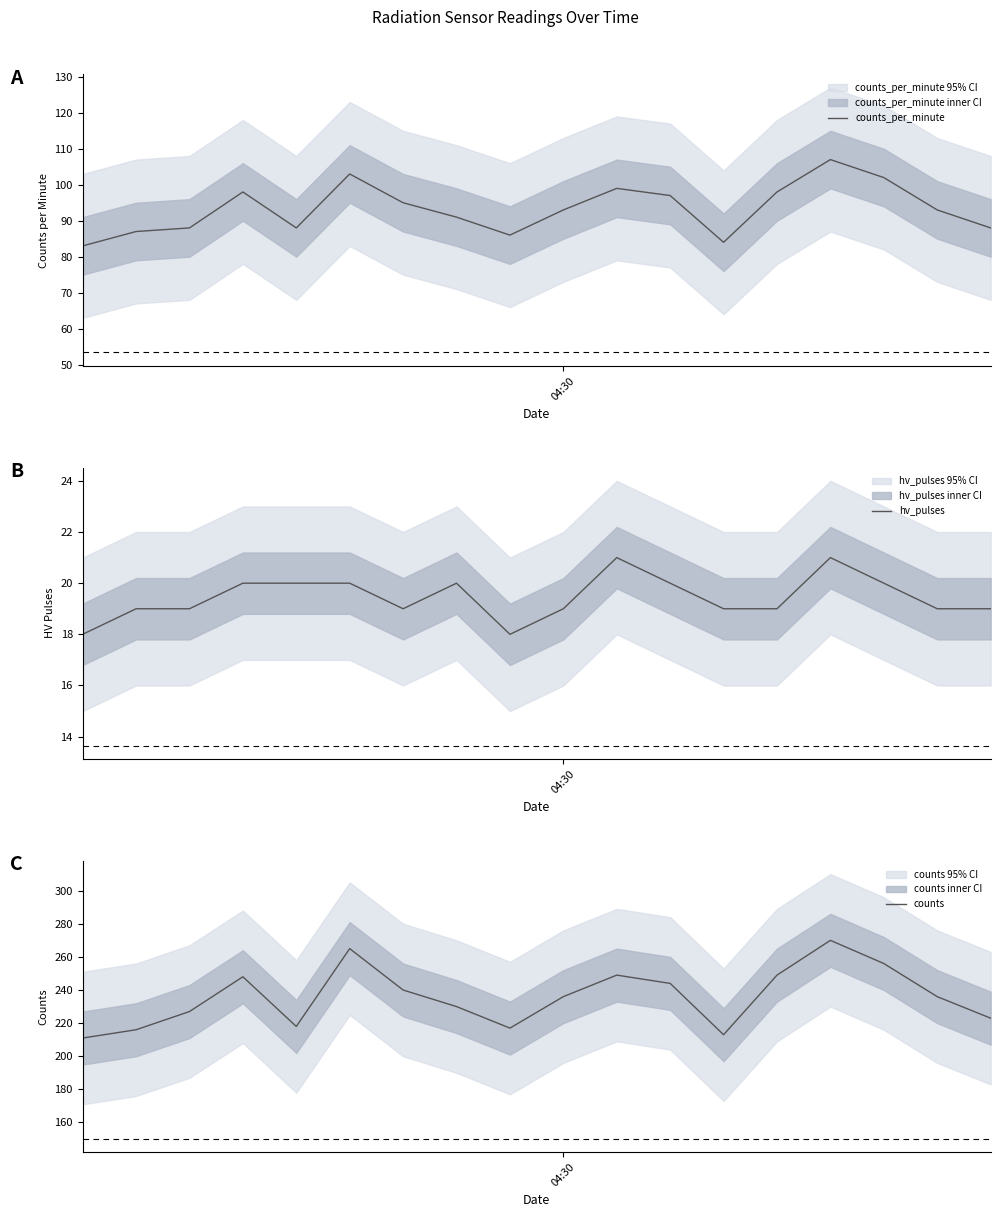

Reading right to left, list all the values displayed in this chart.

counts_per_minute: 88	93	102	107	98	84	97	99	93	86	91	95	103	88	98	88	87	83
hv_pulses: 19	19	20	21	19	19	20	21	19	18	20	19	20	20	20	19	19	18
counts: 223	236	256	270	249	213	244	249	236	217	230	240	265	218	248	227	216	211